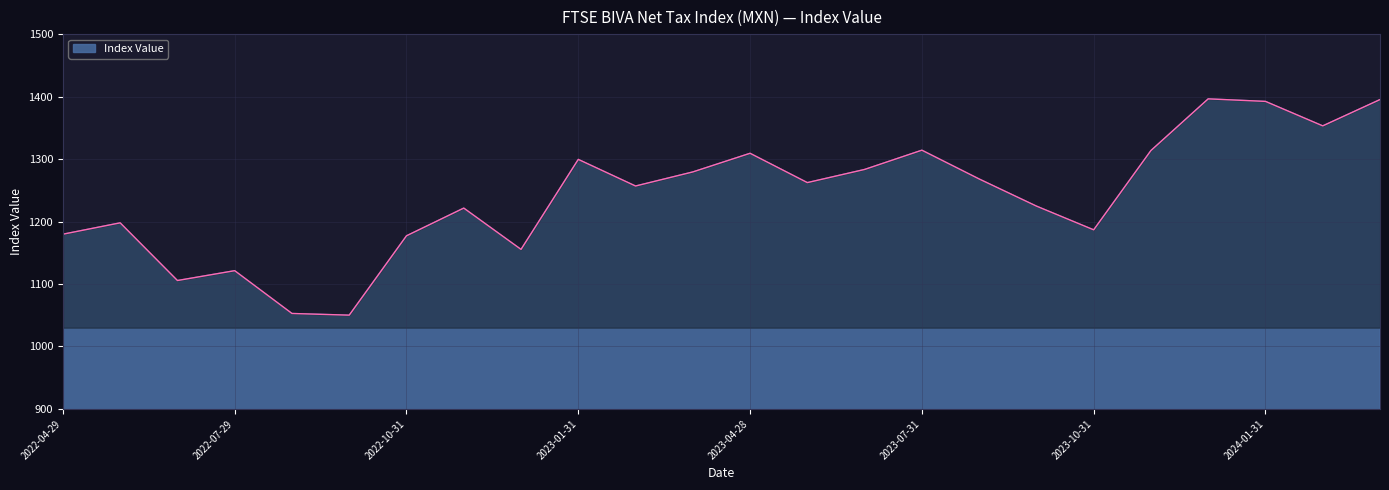

What is the difference between the maximum and minimum values?

346.2